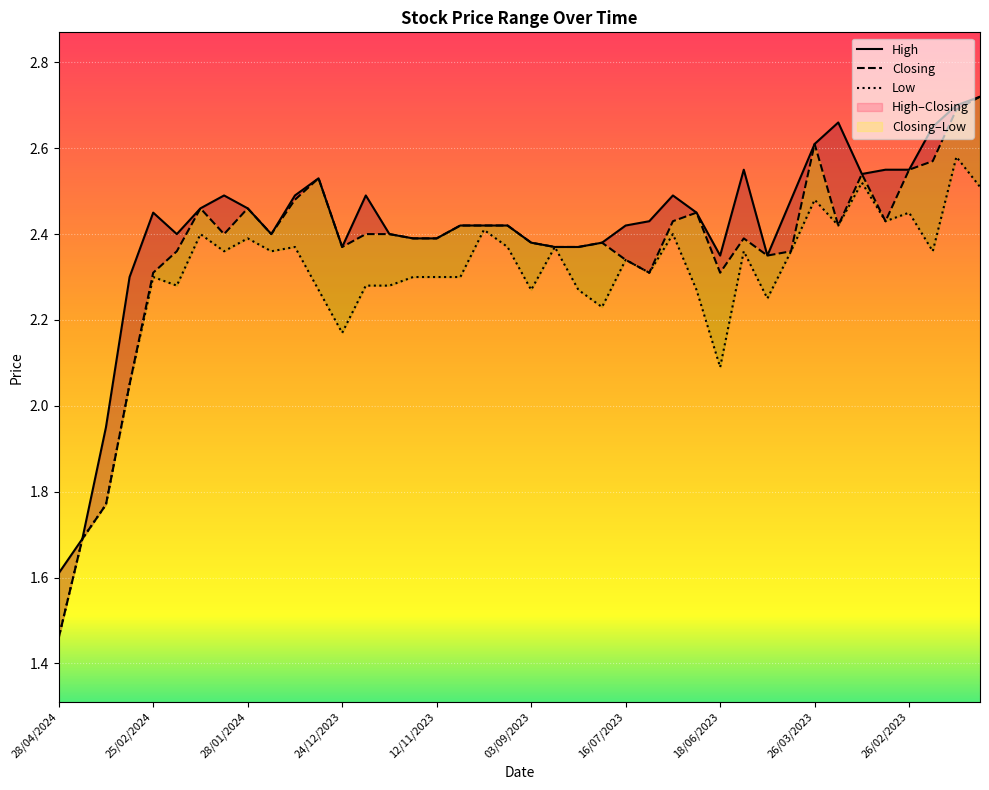

At how many categories does at least one series exceed 2?

37